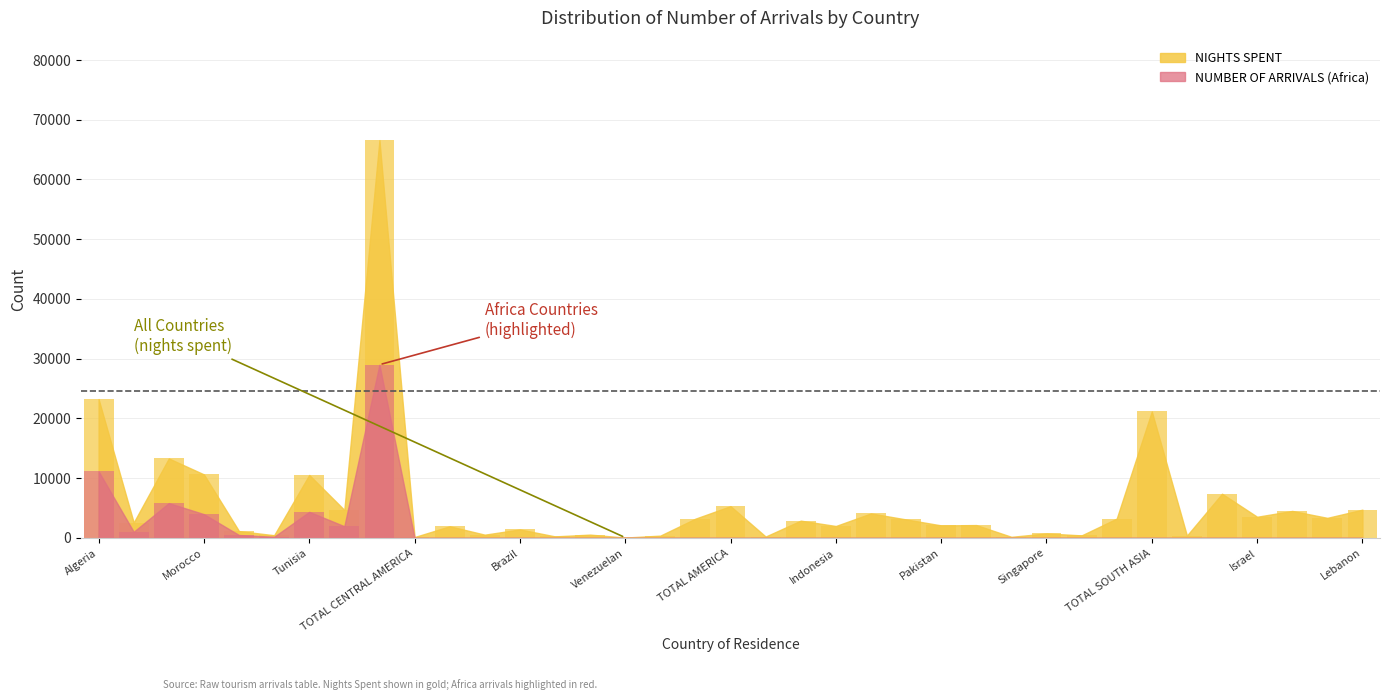

The chart shows a value of 2470 at Brazil. True or false?

False